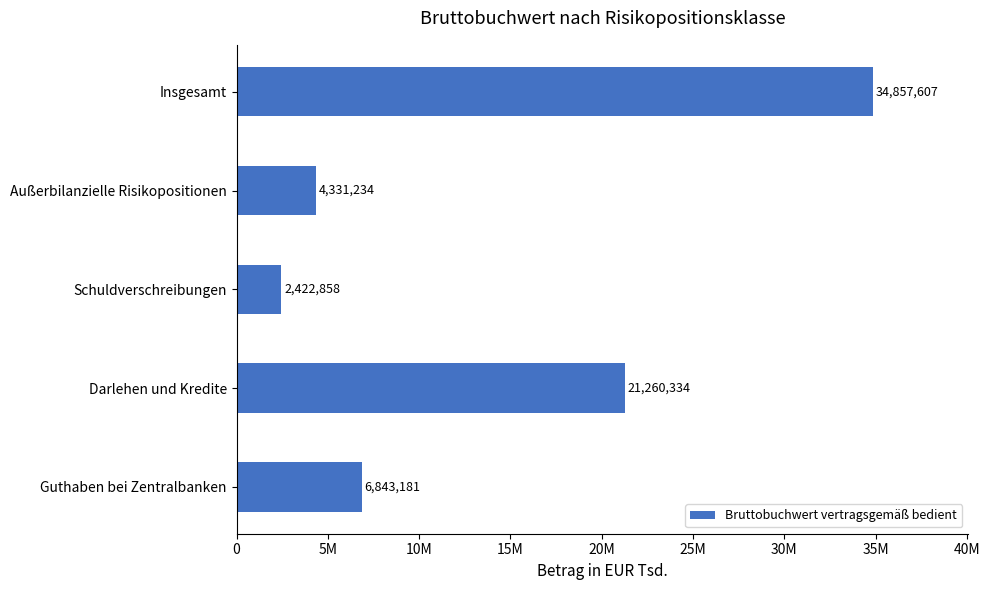

List the labels in order of value, largest first.

Insgesamt, Darlehen und Kredite, Guthaben bei Zentralbanken, Außerbilanzielle Risikopositionen, Schuldverschreibungen